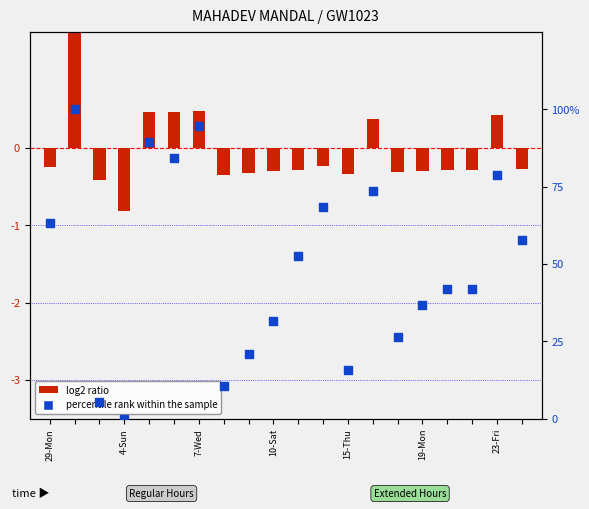

Is the value of percentile rank within the sample at 10 greater than the value of log2 ratio at 10?

Yes